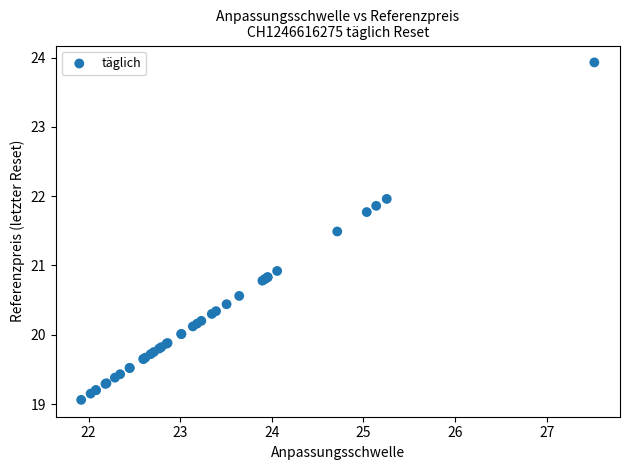

What Y value in the scatter plot is closest to 21?

20.9